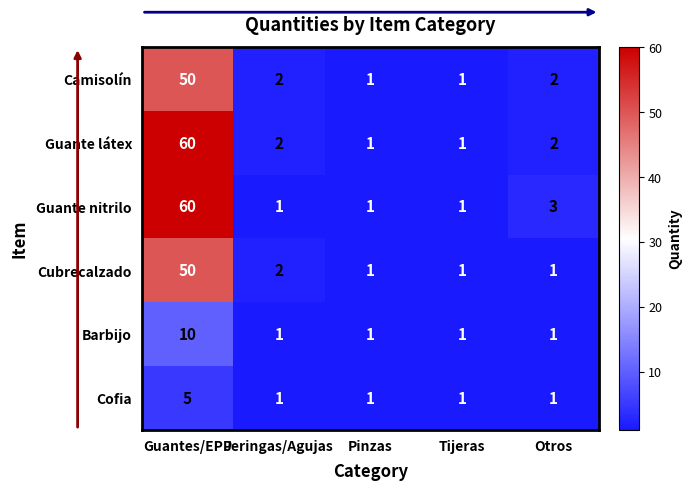

What is the average value of the Guante látex series?

13